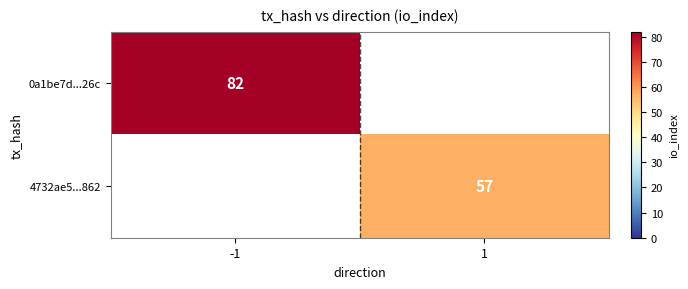

Is it true that 4732ae5...862 equals 57 at 1?

True